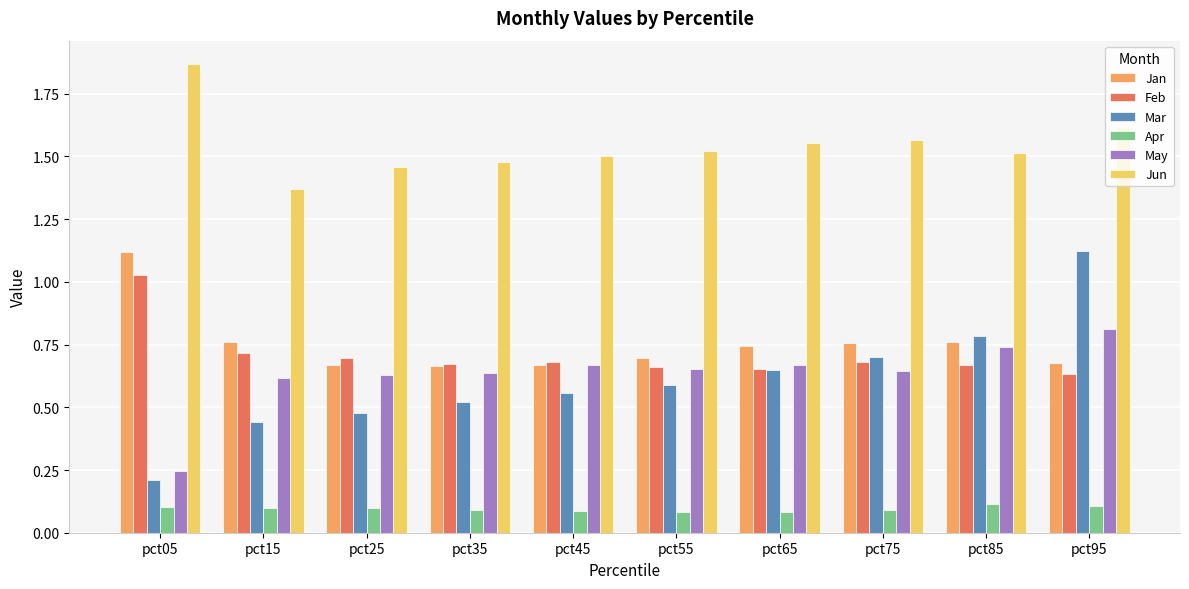

How many bars are there in each group?

6